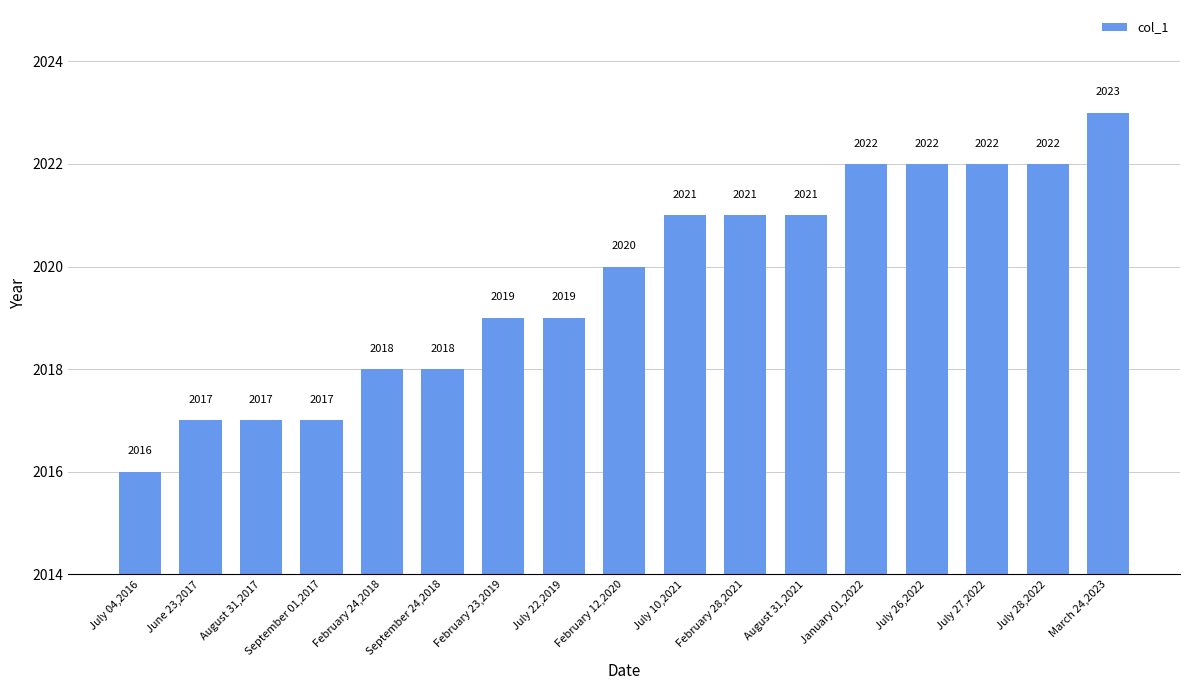

What is the minimum value shown in the chart?

2016